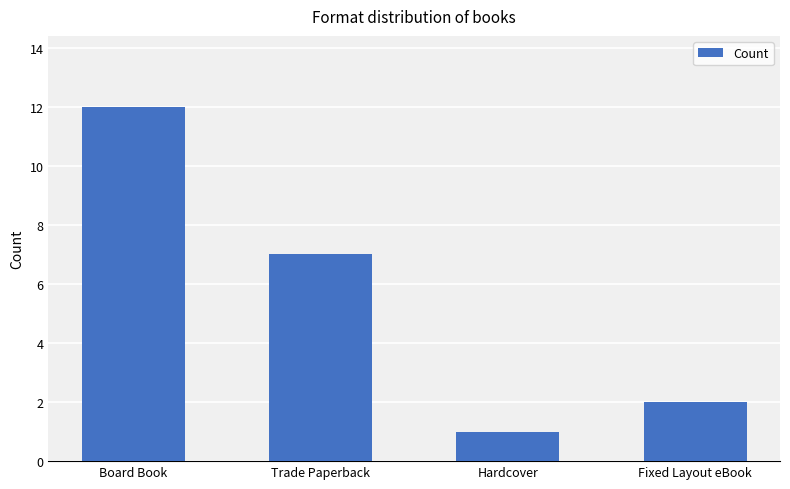

What is the change in value from Trade Paperback to Hardcover?

-6